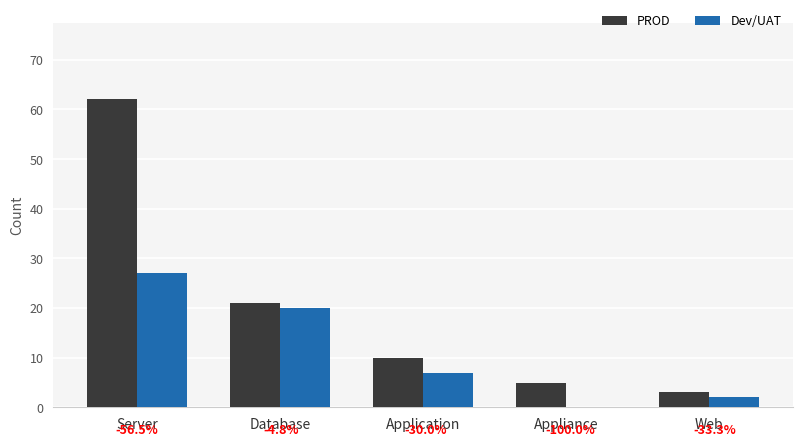

Reading left to right, what are all the values shown in this chart?

PROD: 62	21	10	5	3
Dev/UAT: 27	20	7	0	2